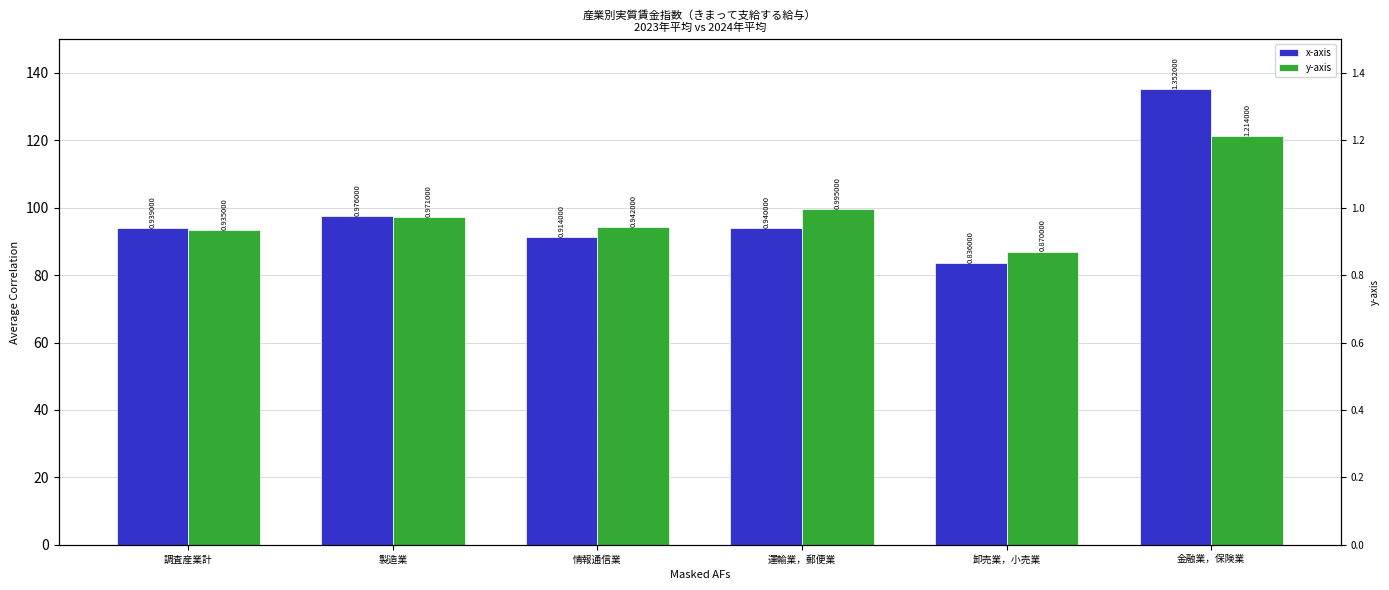

List the series in order of their overall mean, lowest first.

y-axis, x-axis